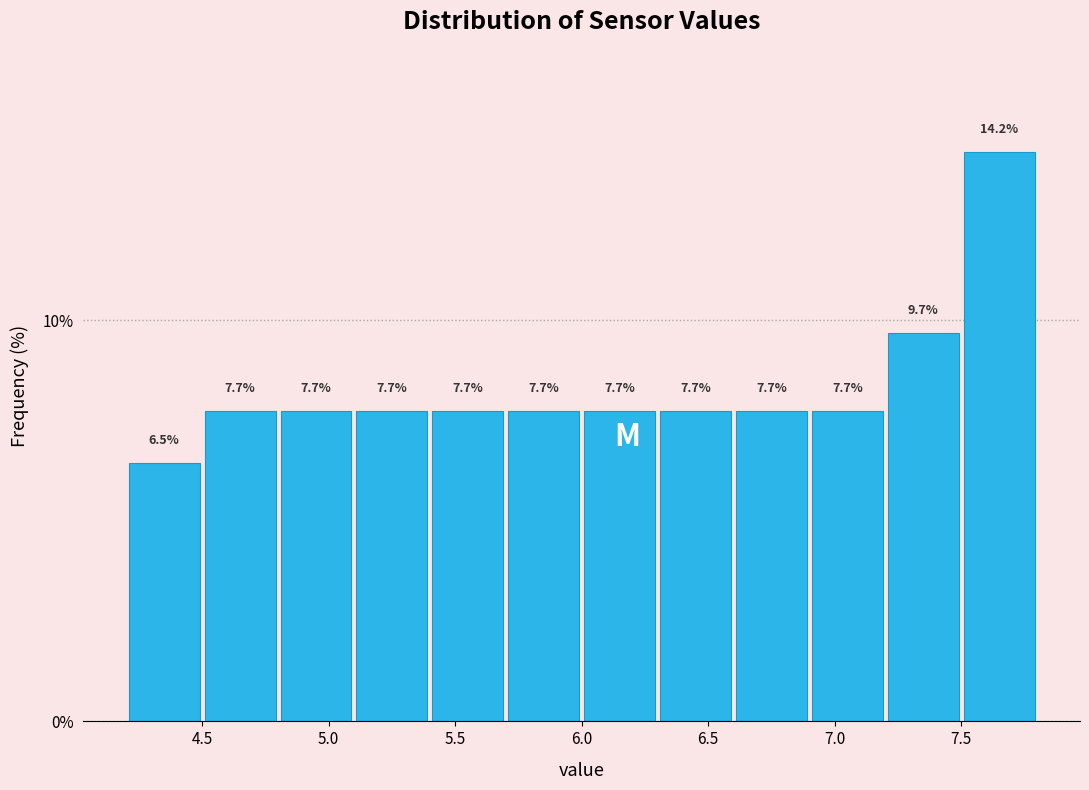

Reading left to right, transcribe this chart: for each bar, give the range it covers on the x-axis and its height.

4.2 to 4.5: 6.5
4.5 to 4.8: 7.7
4.8 to 5.1: 7.7
5.1 to 5.4: 7.7
5.4 to 5.7: 7.7
5.7 to 6.0: 7.7
6.0 to 6.3: 7.7
6.3 to 6.6: 7.7
6.6 to 6.9: 7.7
6.9 to 7.2: 7.7
7.2 to 7.5: 9.7
7.5 to 7.8: 14.2